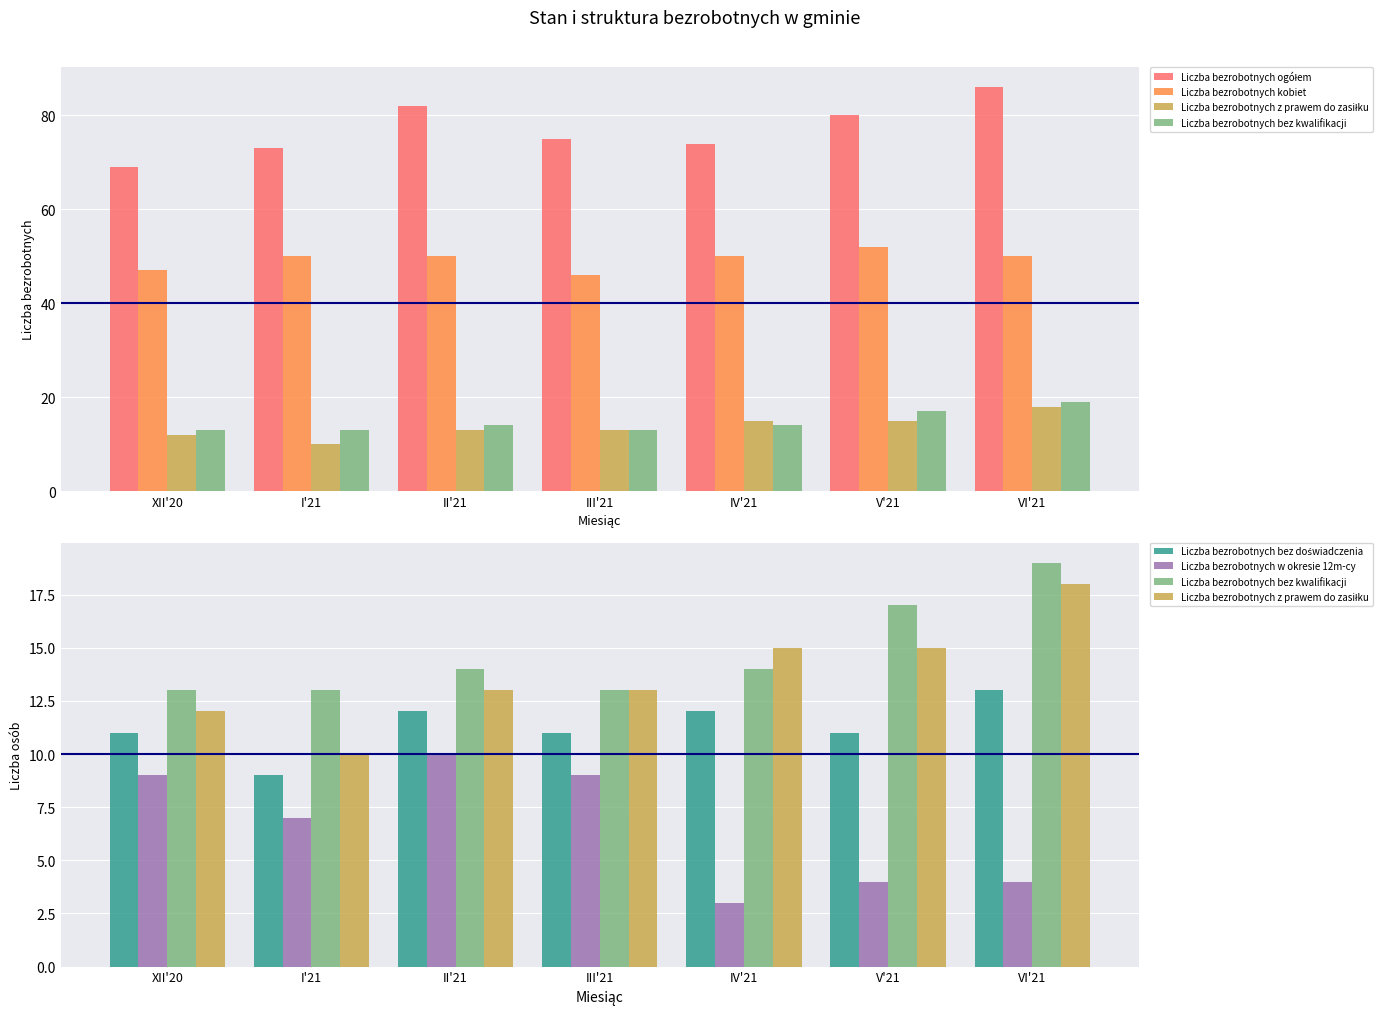

What is the label of the 3rd bar from the right?

IV'21